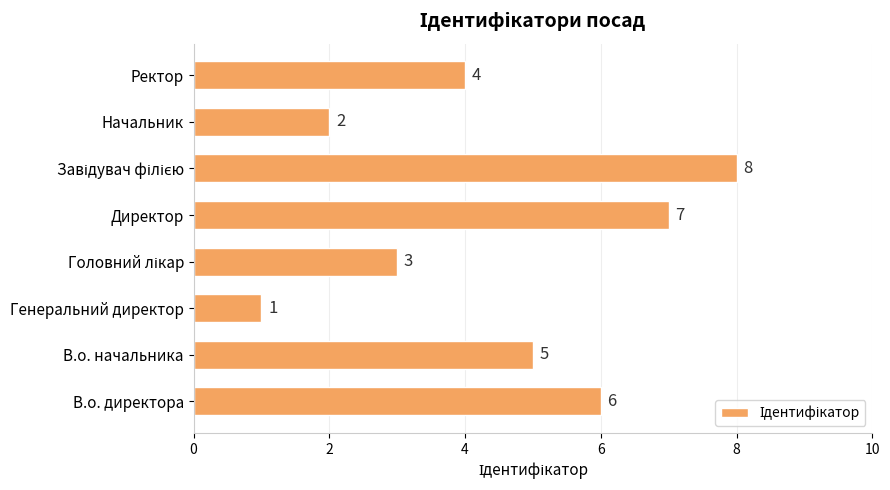

What is the sum of all values?

36